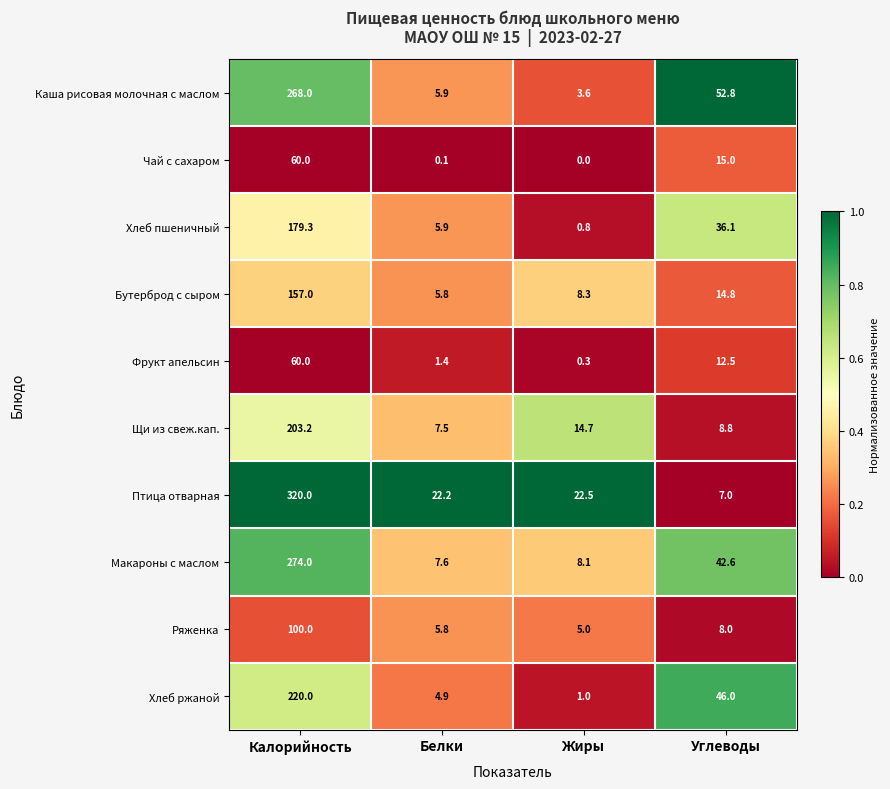

The Каша рисовая молочная с маслом series shows 52.8 at Углеводы. True or false?

True